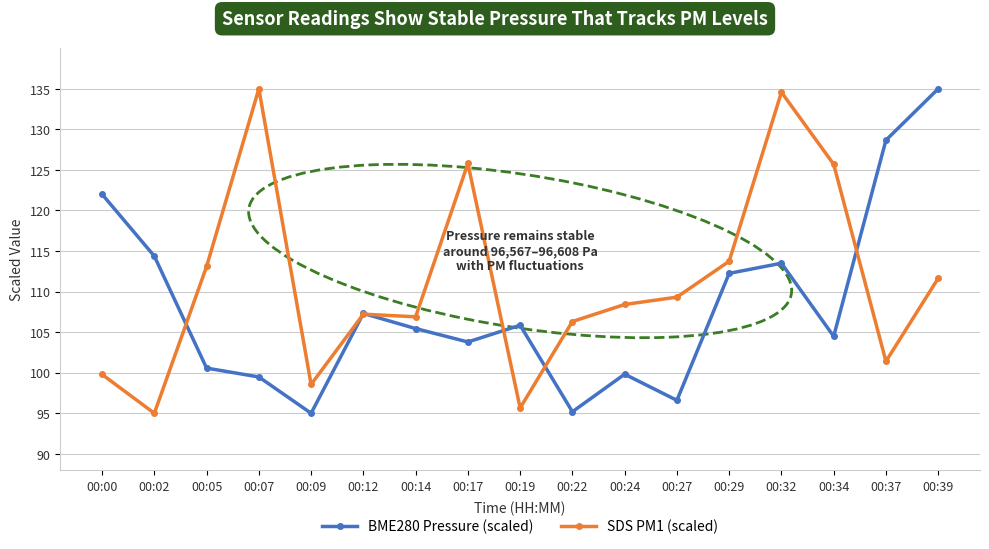

After their last crossing, which series has the higher values: BME280 Pressure (scaled) or SDS PM1 (scaled)?

BME280 Pressure (scaled)